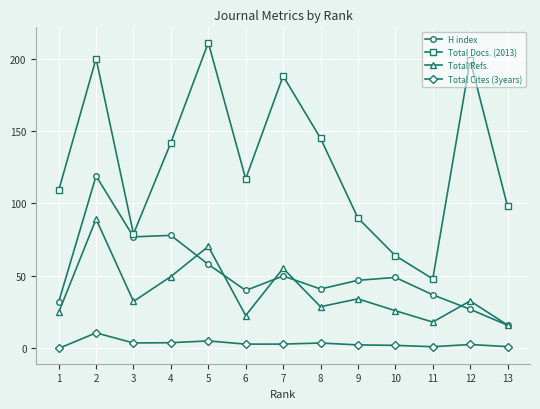

Is it true that Total Docs. (2013) equals 64.0 at 10?

True